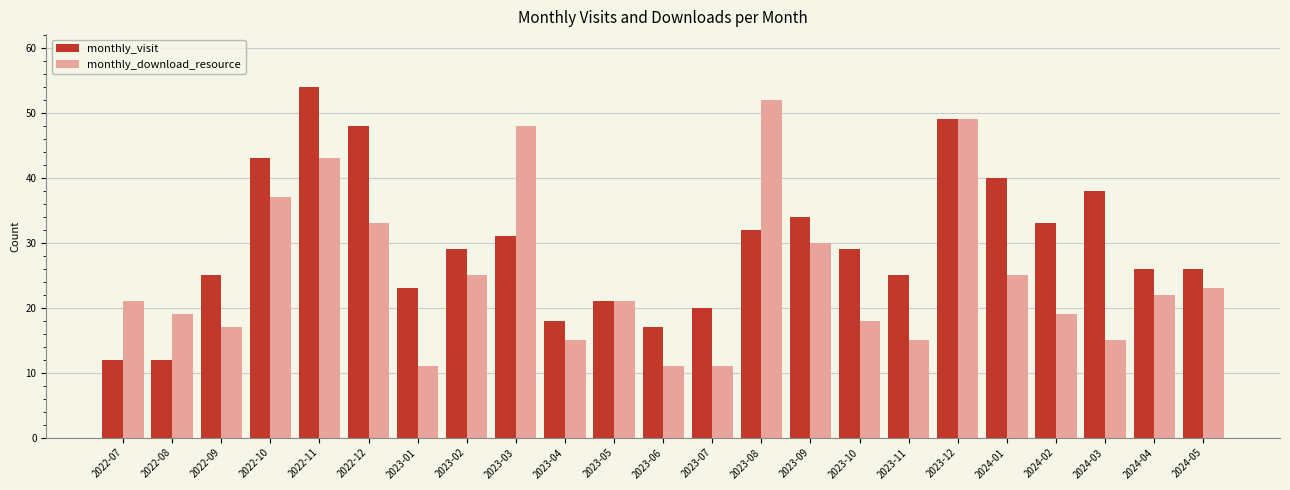

The monthly_visit series shows 20 at 2023-07. True or false?

True